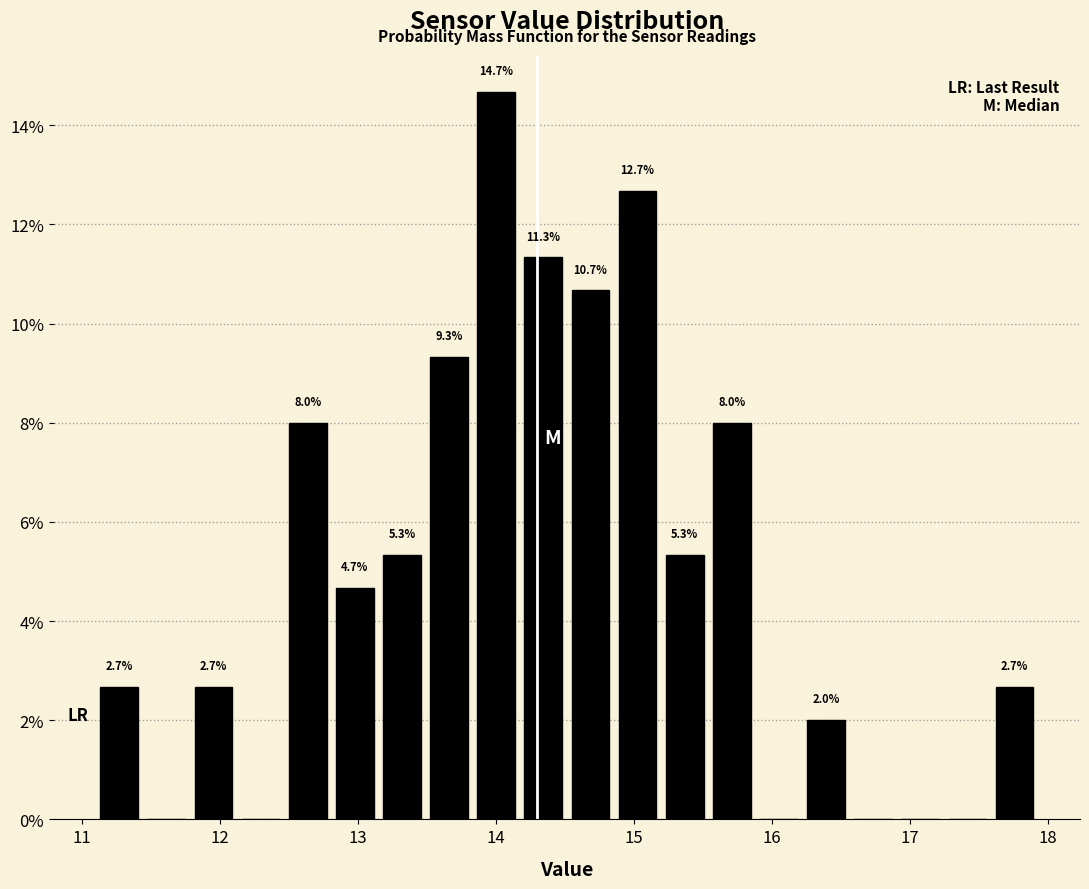

Around what value on the x-axis is the tallest bar? Give the approximate position of its centre, as read against the axis.

14.0